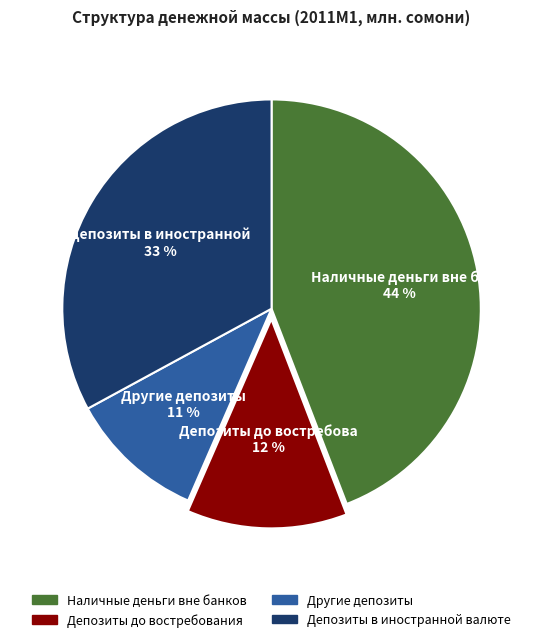

How many slices are in this pie chart?

4